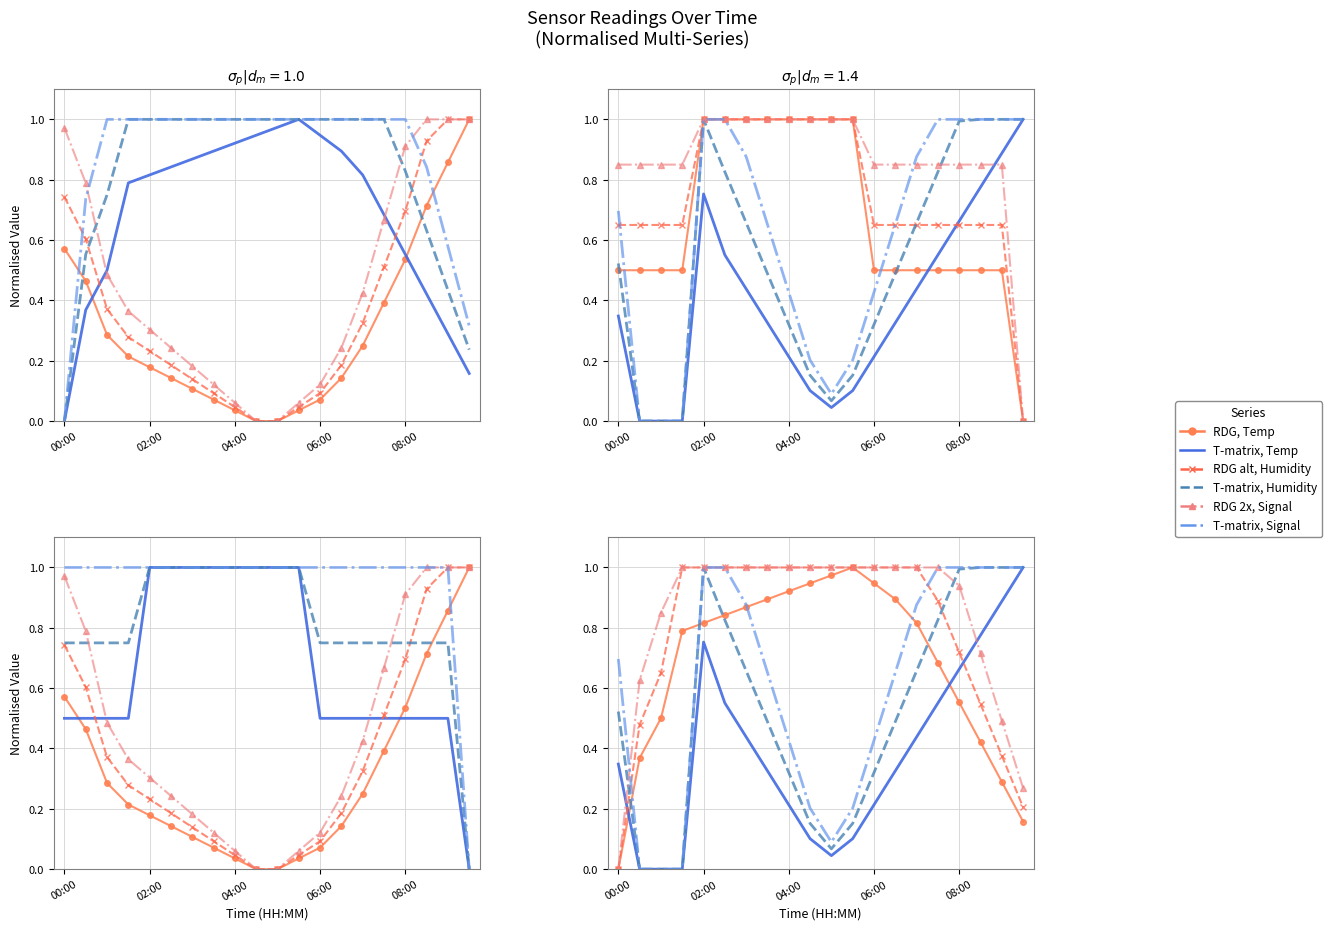

What is the sum of the Temp values at 19 and 6?

1.1